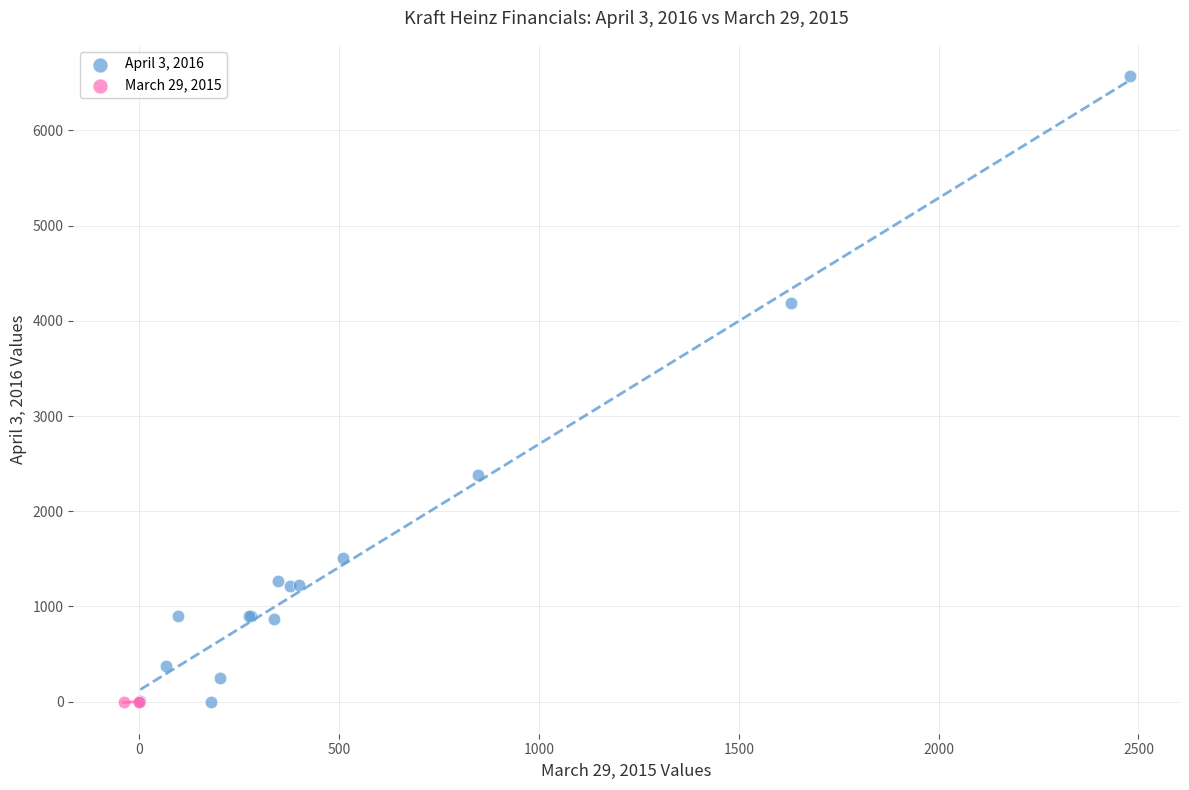

Which series contains the highest Y value?

April 3, 2016